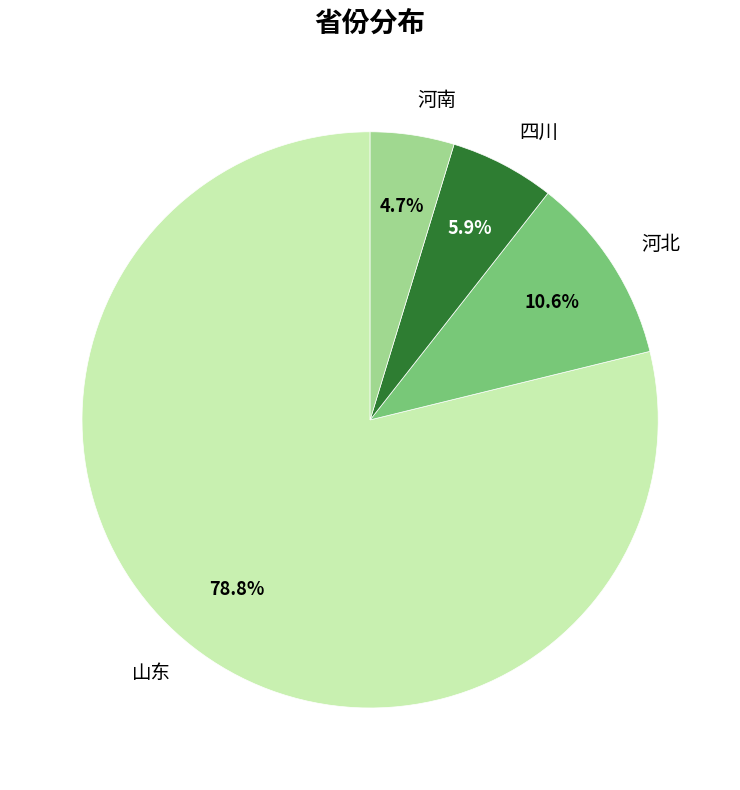

Rank the categories by value from highest to lowest.

山东, 河北, 四川, 河南